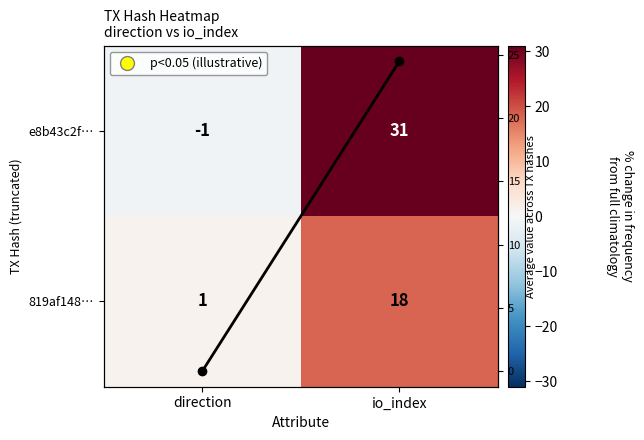

Which has a higher value, io_index or direction?

io_index